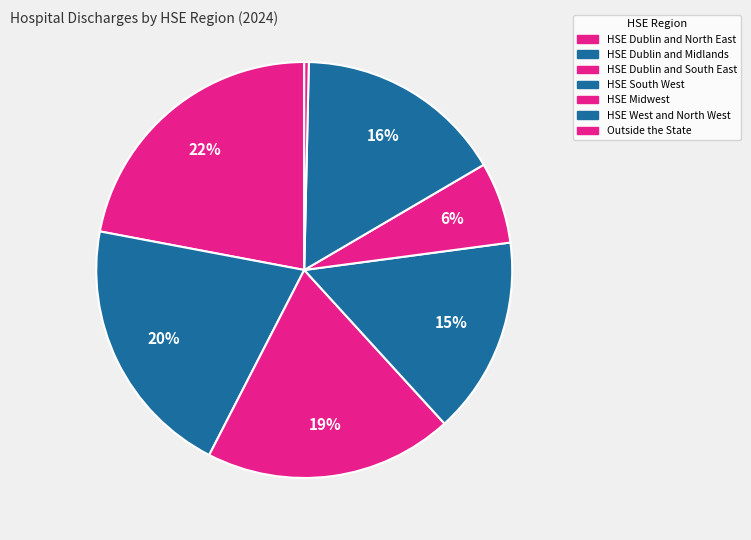

Is there any slice that represents more than half of the pie?

No